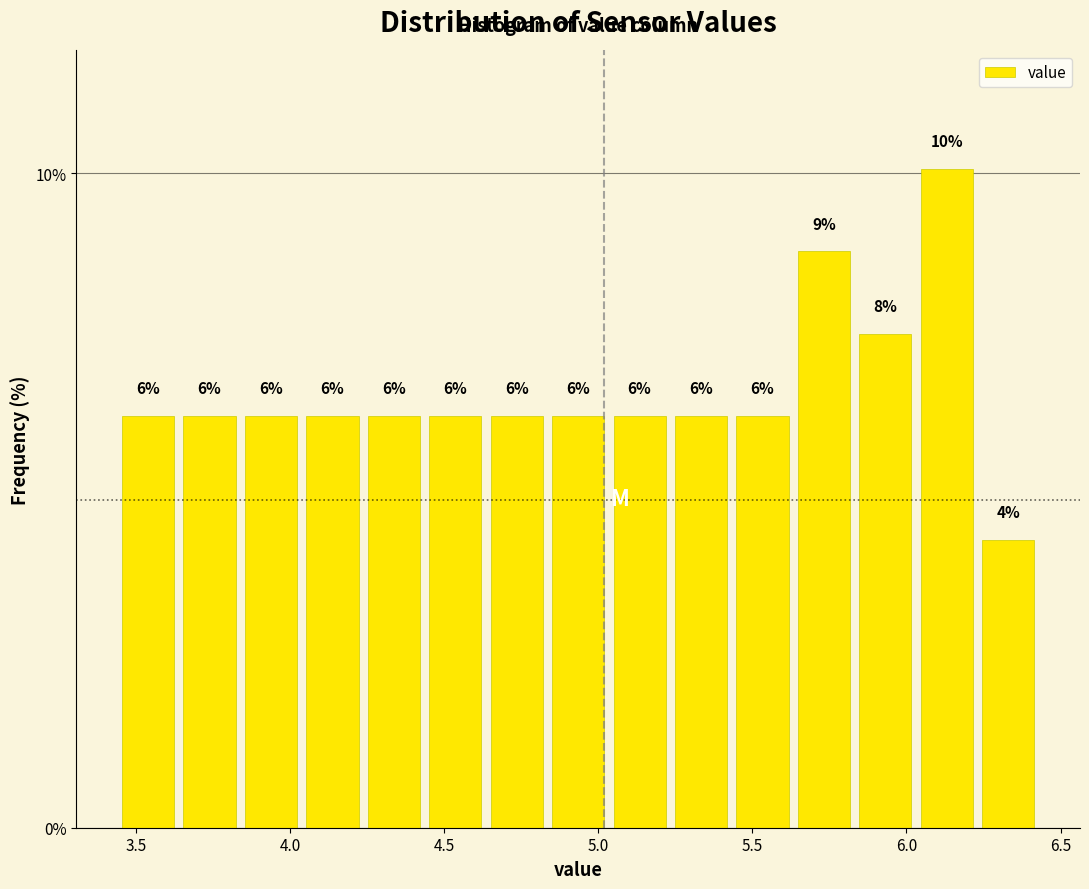

Read against the x-axis, roughly where is the centre of the tallest bar?

6.15